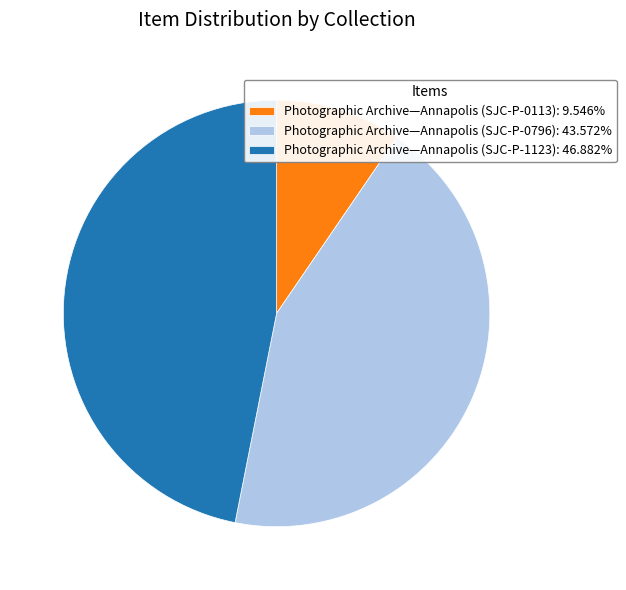

How many slices are in this pie chart?

3